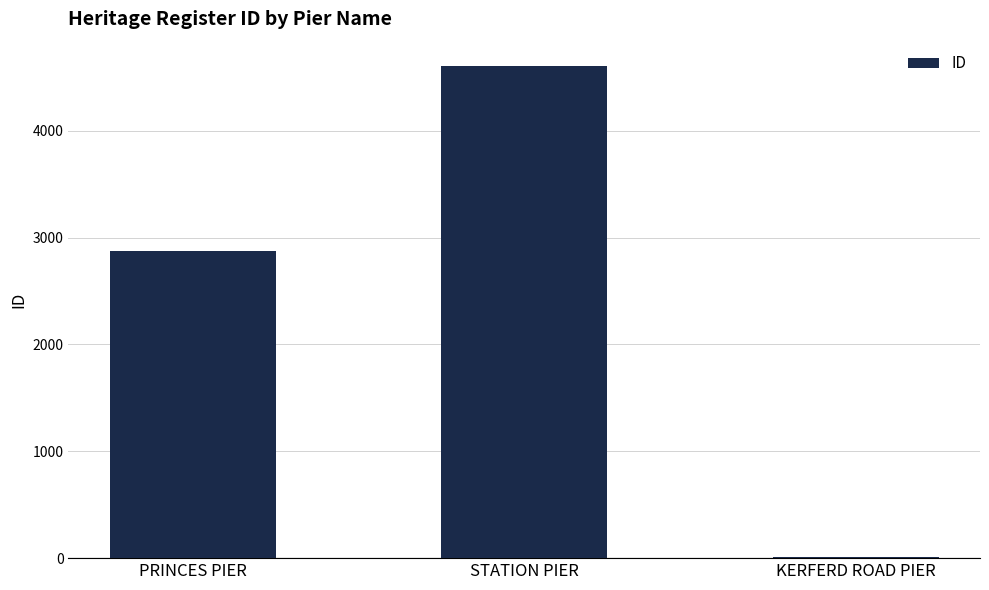

Are the bars horizontal?

No